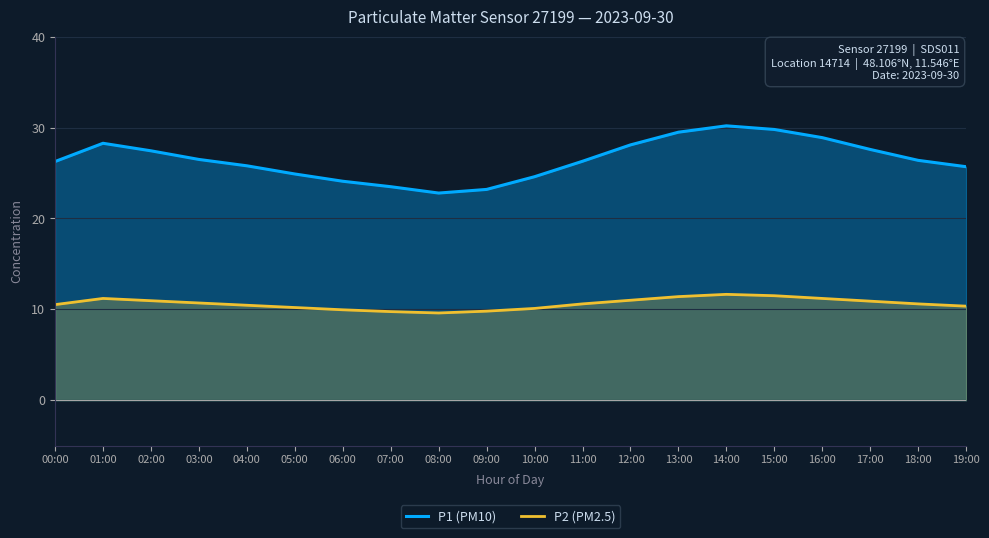

Rank the series by their maximum value, from highest to lowest.

P1 (PM10), P2 (PM2.5)